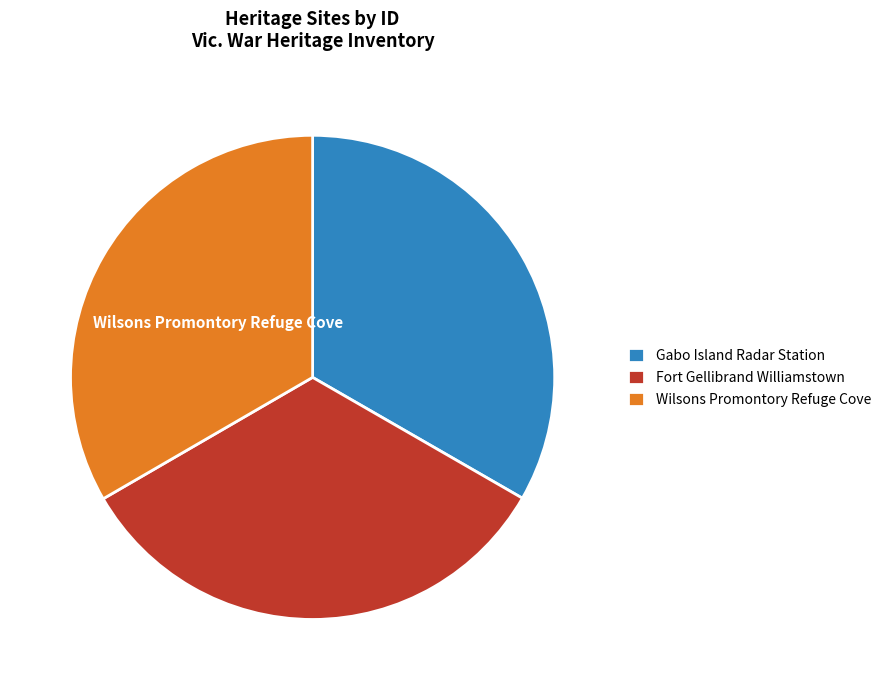

Does Wilsons Promontory Refuge Cove account for over 50% of the chart?

No